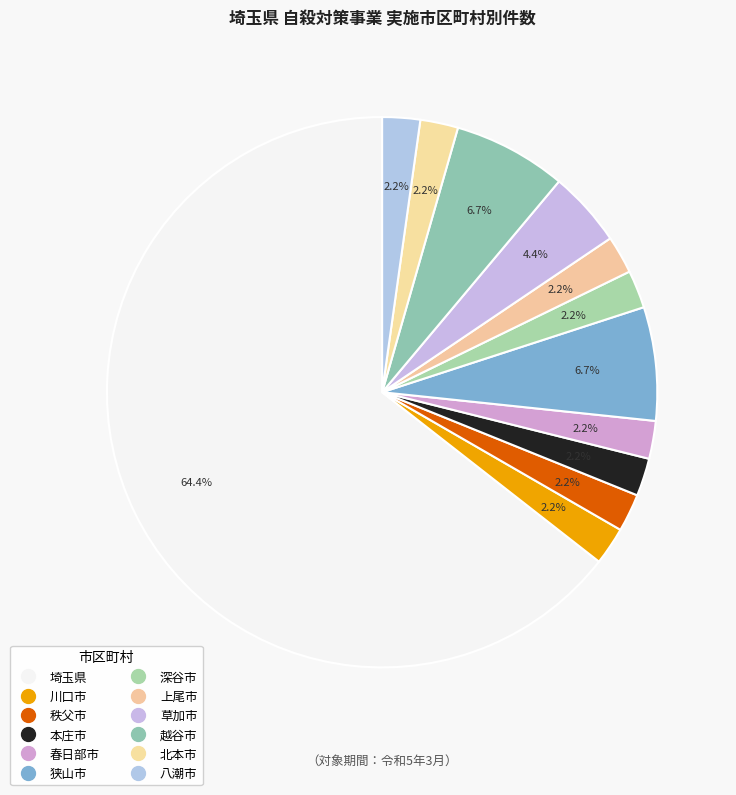

Combined, what portion of the pie is 深谷市 and 草加市?

6.7%